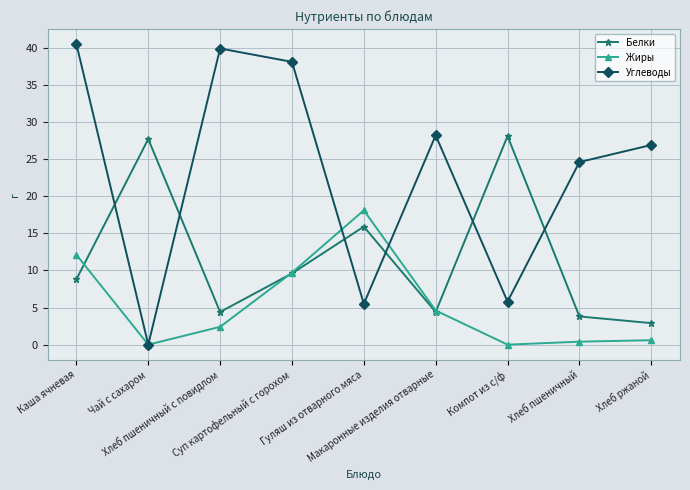

Read the Углеводы value at Макаронные изделия отварные.

28.2